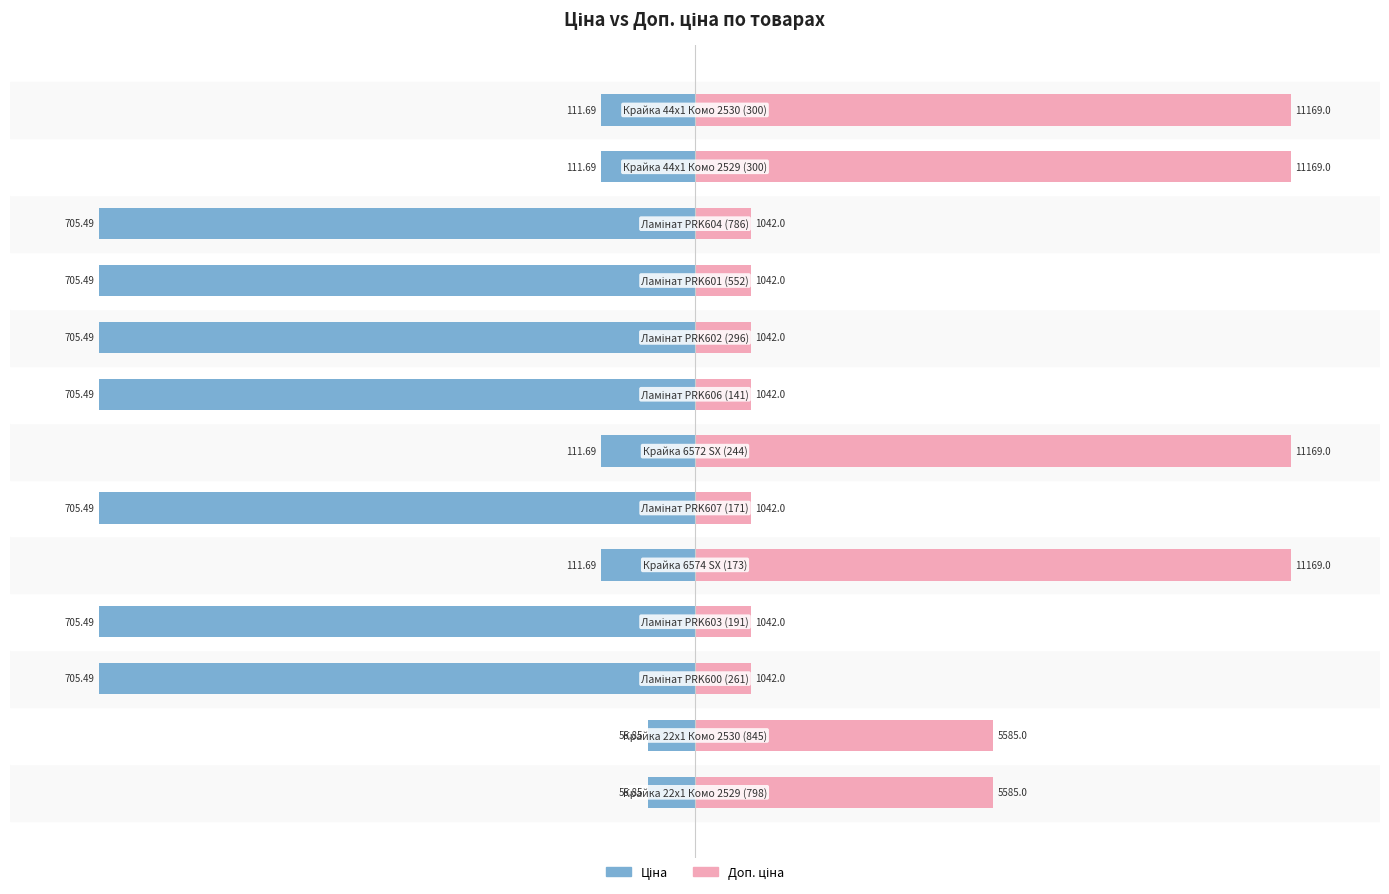

What are all the series names shown in the legend?

Ціна, Доп. ціна